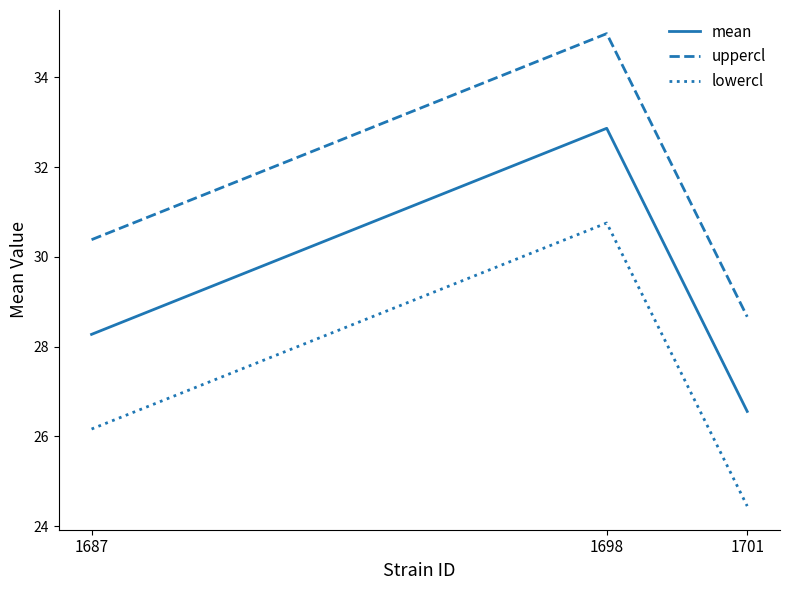

Reading right to left, list all the values displayed in this chart.

mean: 1701=26.6	1698=32.9	1687=28.3
uppercl: 1701=28.7	1698=35.0	1687=30.4
lowercl: 1701=24.4	1698=30.8	1687=26.2